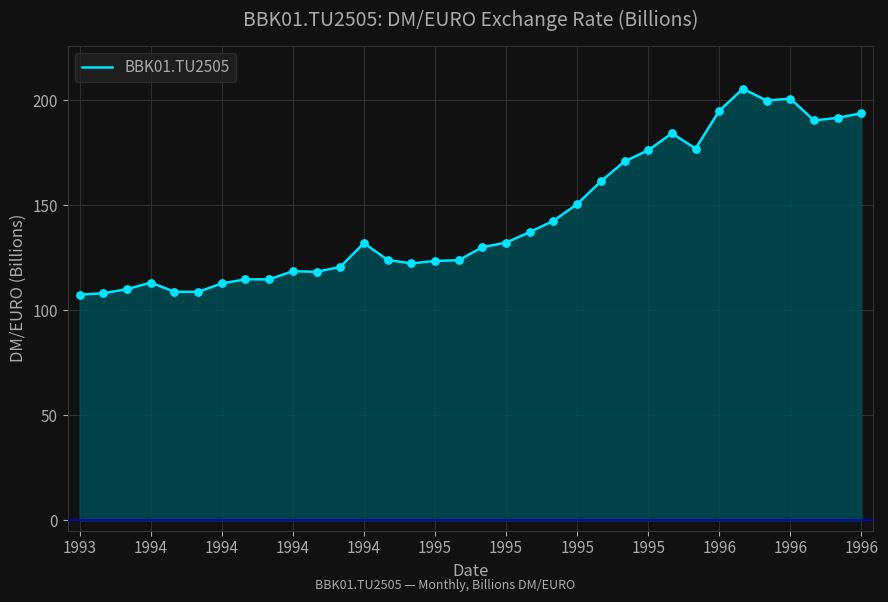

What is the difference between the maximum and minimum values?

98.0